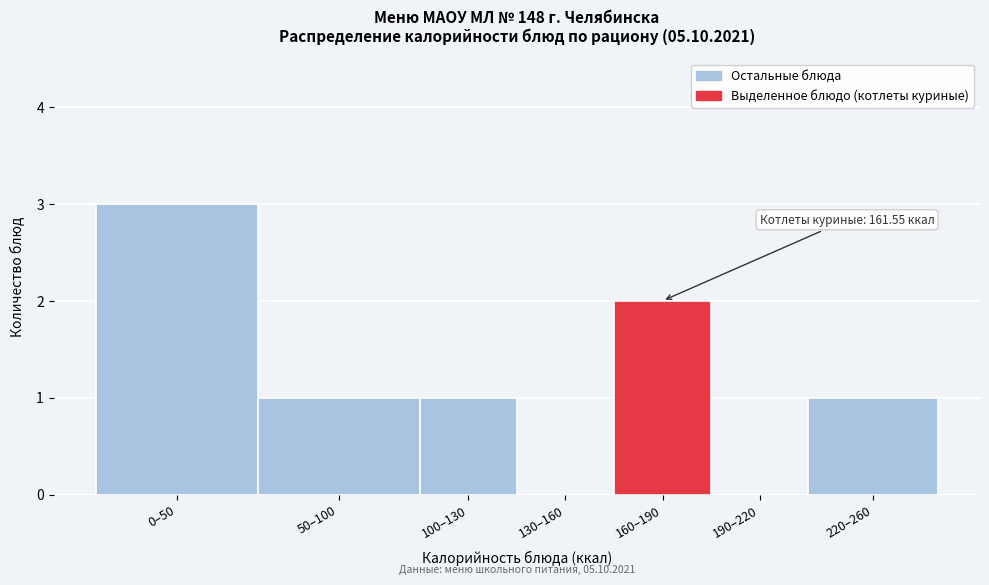

Reading right to left, list all the values displayed in this chart.

220–260=1	190–220=0	160–190=2	130–160=0	100–130=1	50–100=1	0–50=3